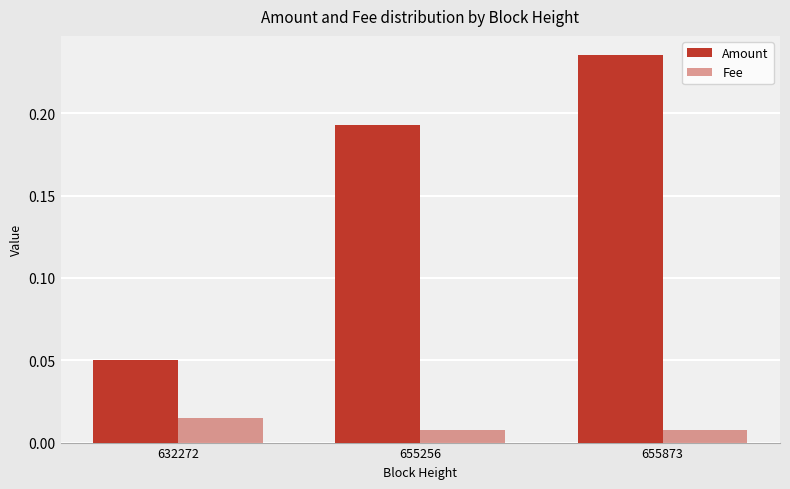

At how many categories does at least one series exceed 0?

3